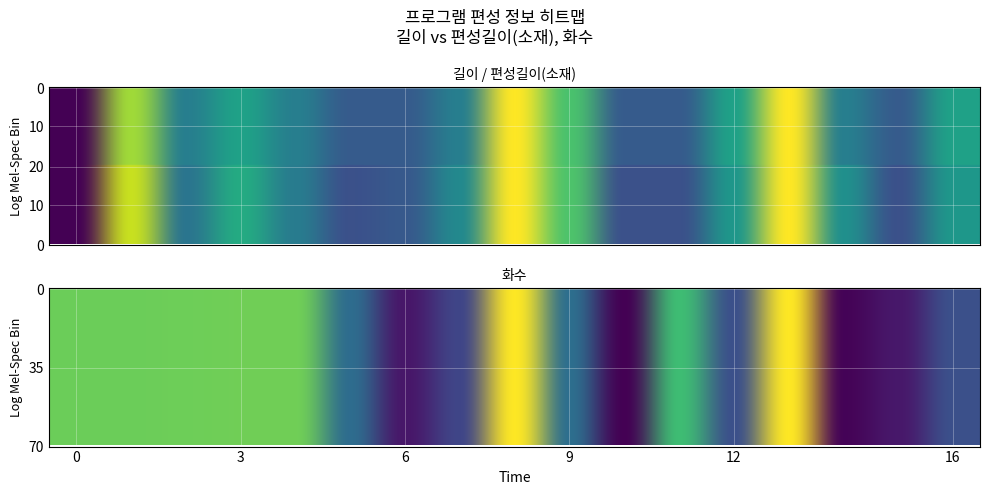

How many values in 화수 are above zero?

16